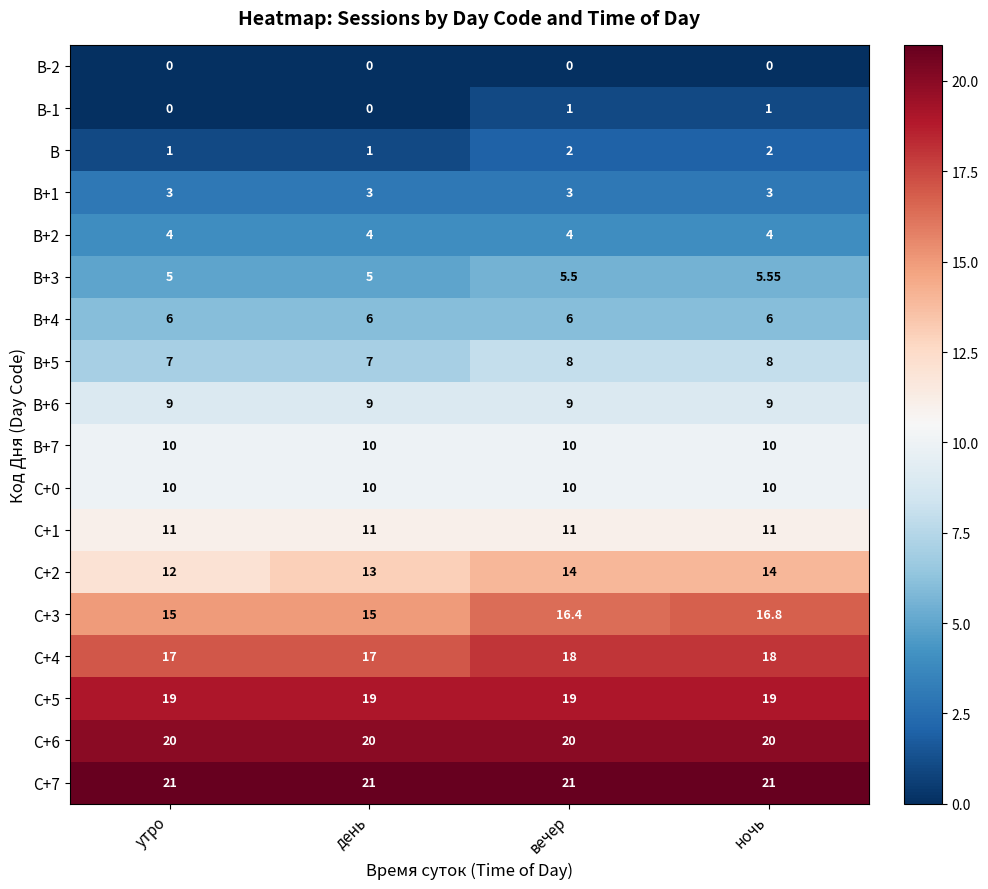

Is the value of В-1 at ночь greater than the value of В+5 at день?

No